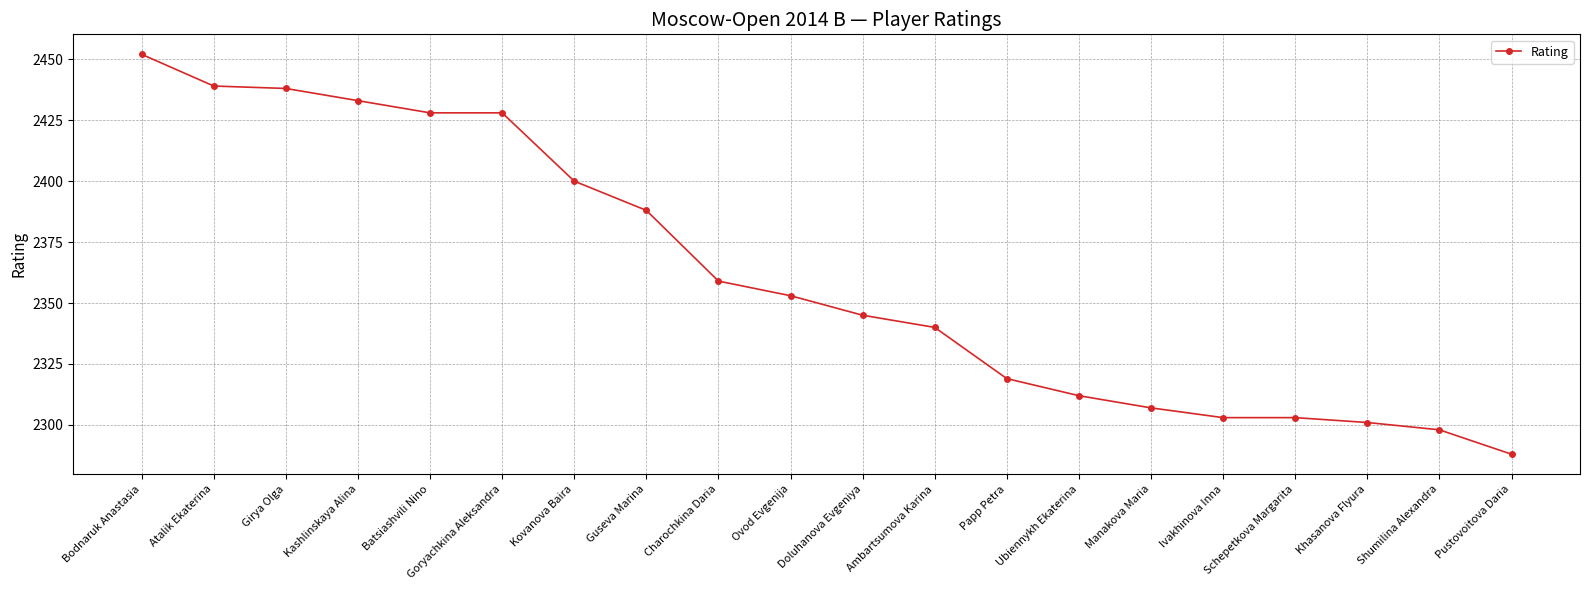

What is the label of the 9th point from the left?

Charochkina Daria